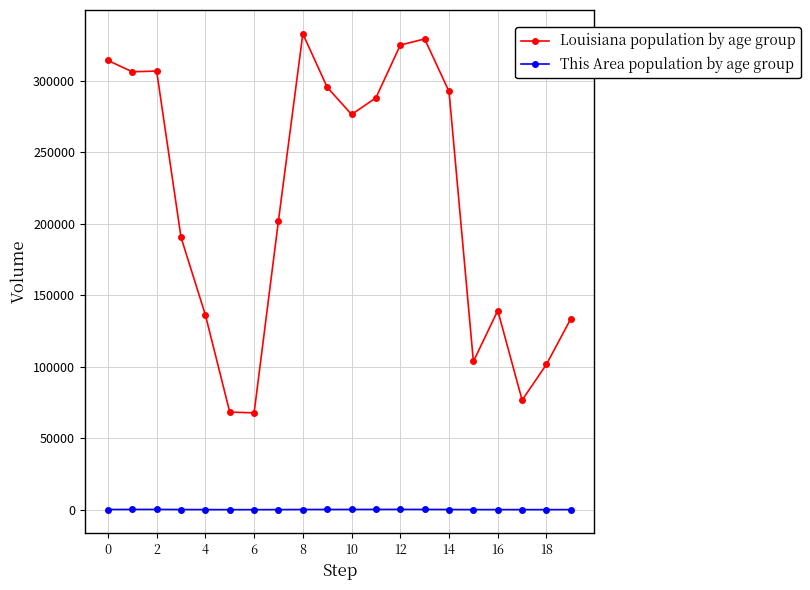

In Louisiana population by age group, how many points are higher than both neighbors (excluding endpoints)?

4